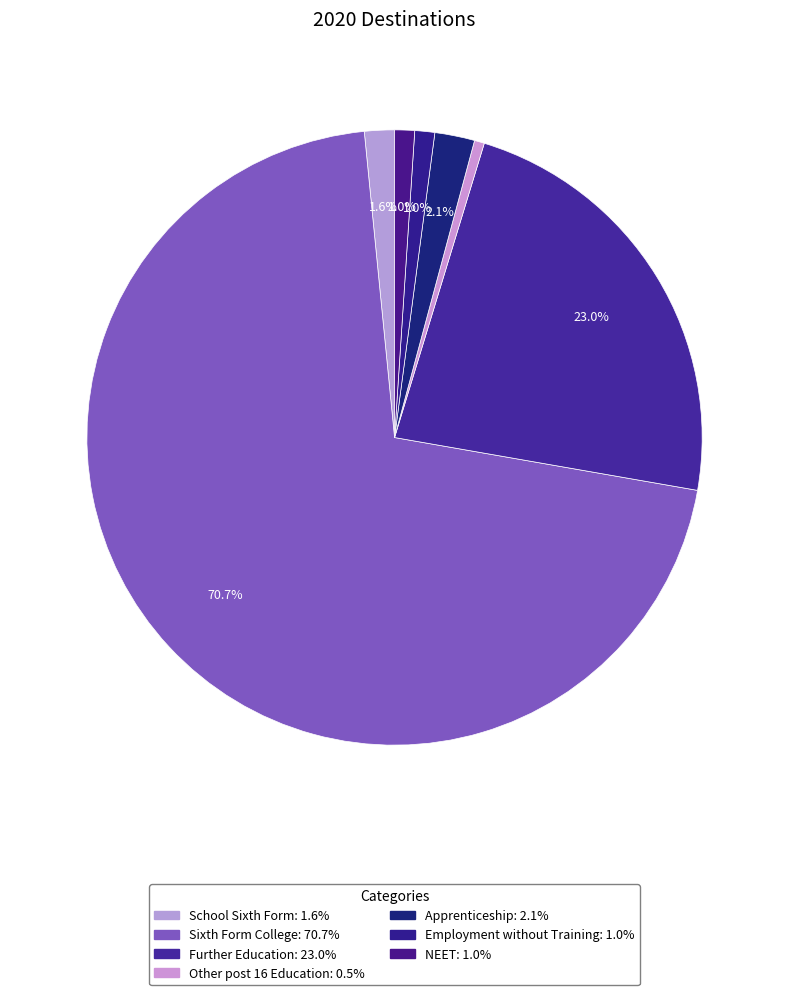

To the nearest percent, what percentage of the pie is Other post 16 Education?

1%